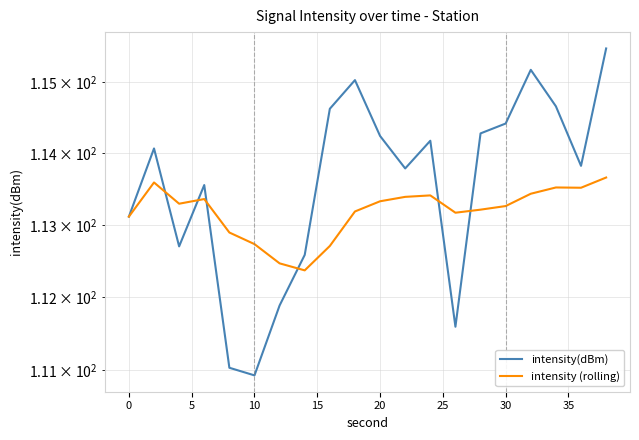

True or false: intensity(dBm) has a value of 151.6 at 5.

False